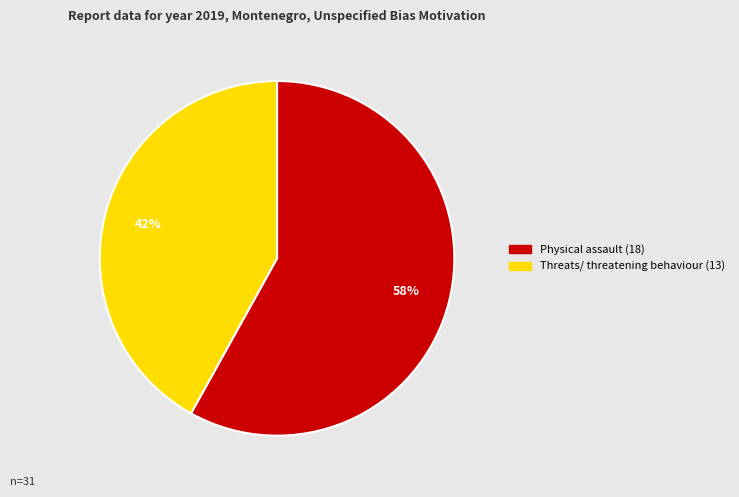

Is it true that Threats/ threatening behaviour is 42% of the pie?

True